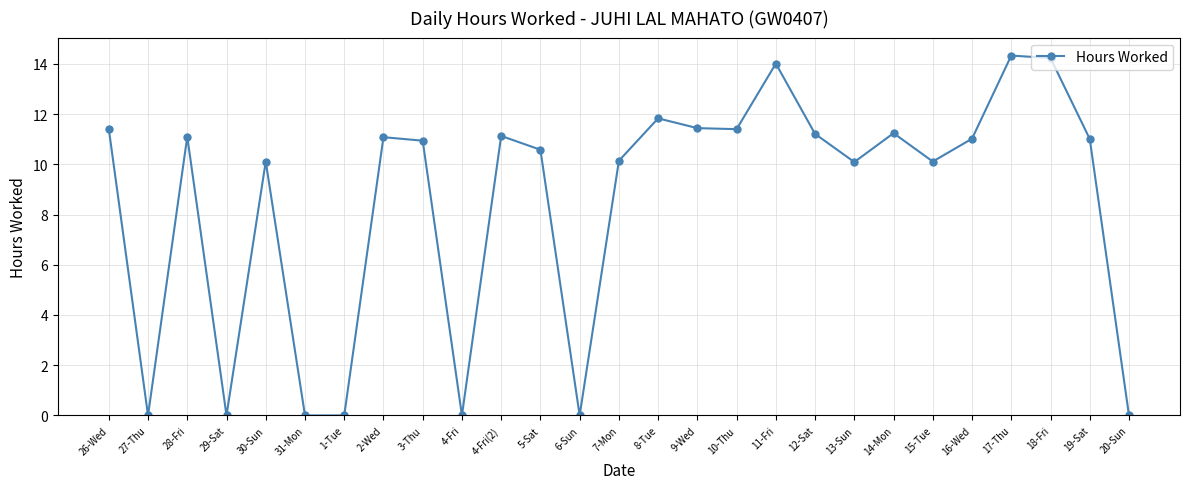

Between 8-Tue and 12-Sat, which is larger?

8-Tue